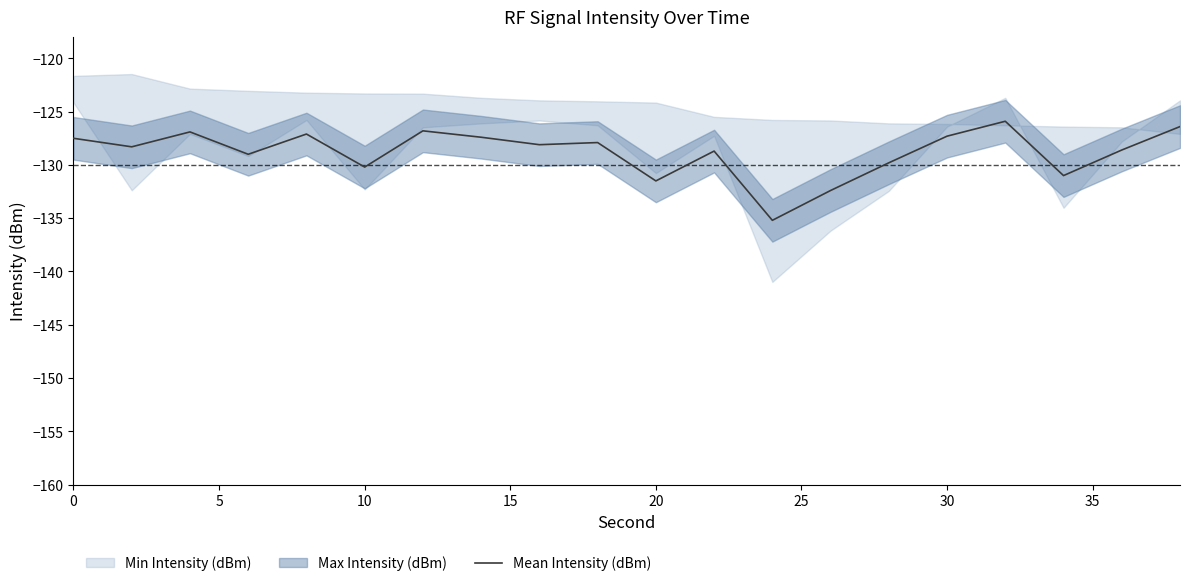

Reading left to right, list all the values displayed in this chart.

-127.5	-128.3	-126.9	-129.0	-127.1	-130.2	-126.8	-127.4	-128.1	-127.9	-131.5	-128.7	-135.2	-132.4	-129.8	-127.3	-125.9	-131.0	-128.6	-126.4